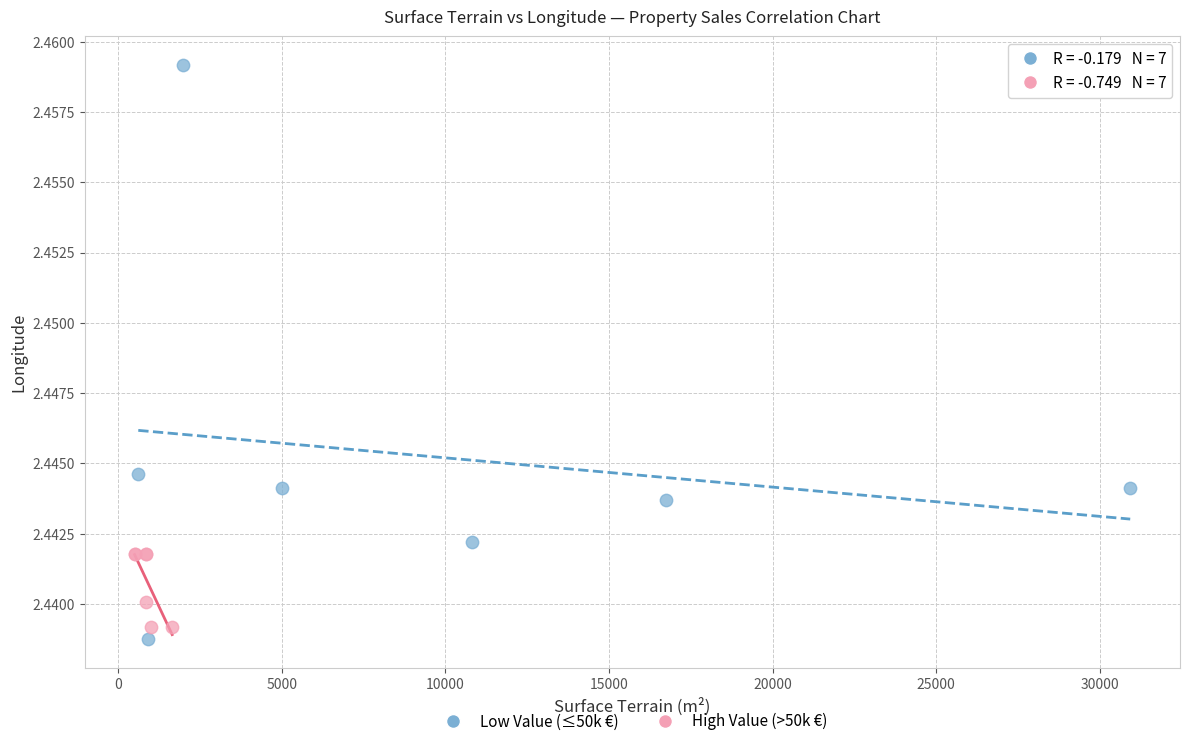

Which series has the largest Y range (max minus min)?

Low Value (≤50k €)